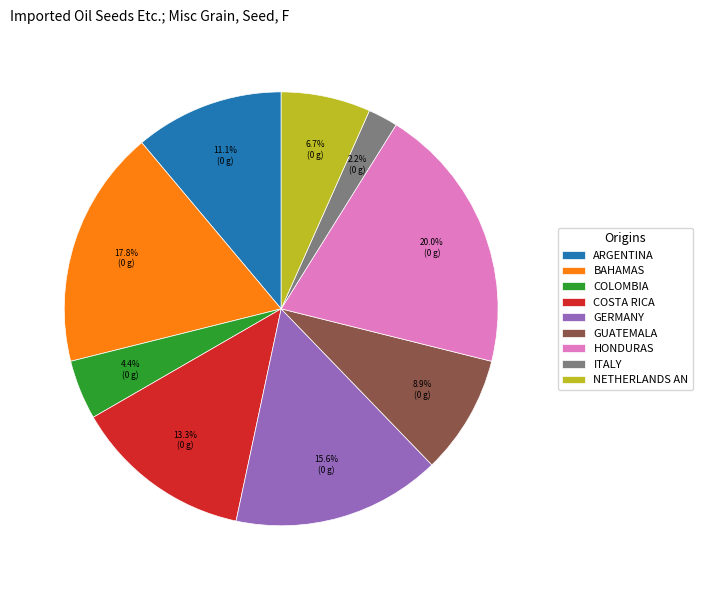

What is the ratio of the value at COSTA RICA to the value at ARGENTINA?

1.2